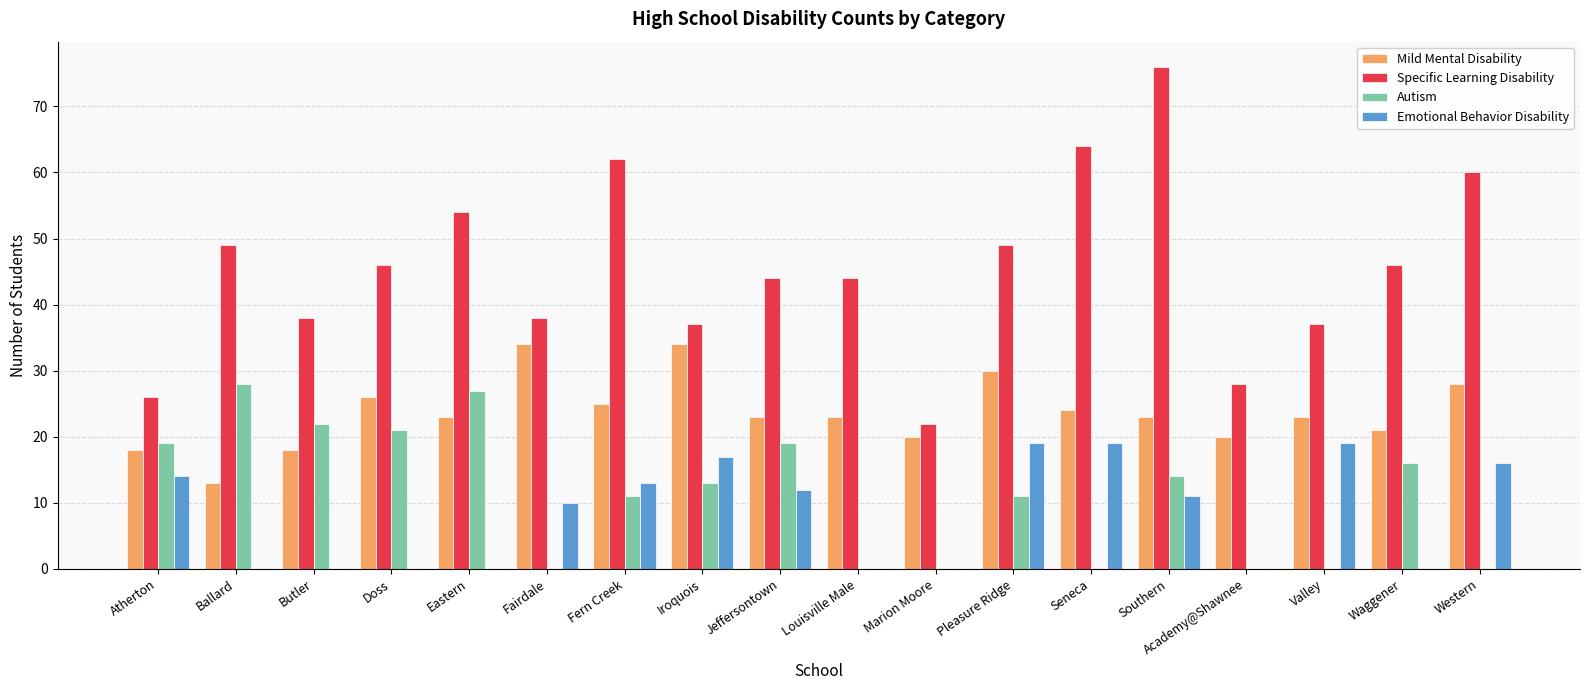

What is the total value across all series at Valley?

79